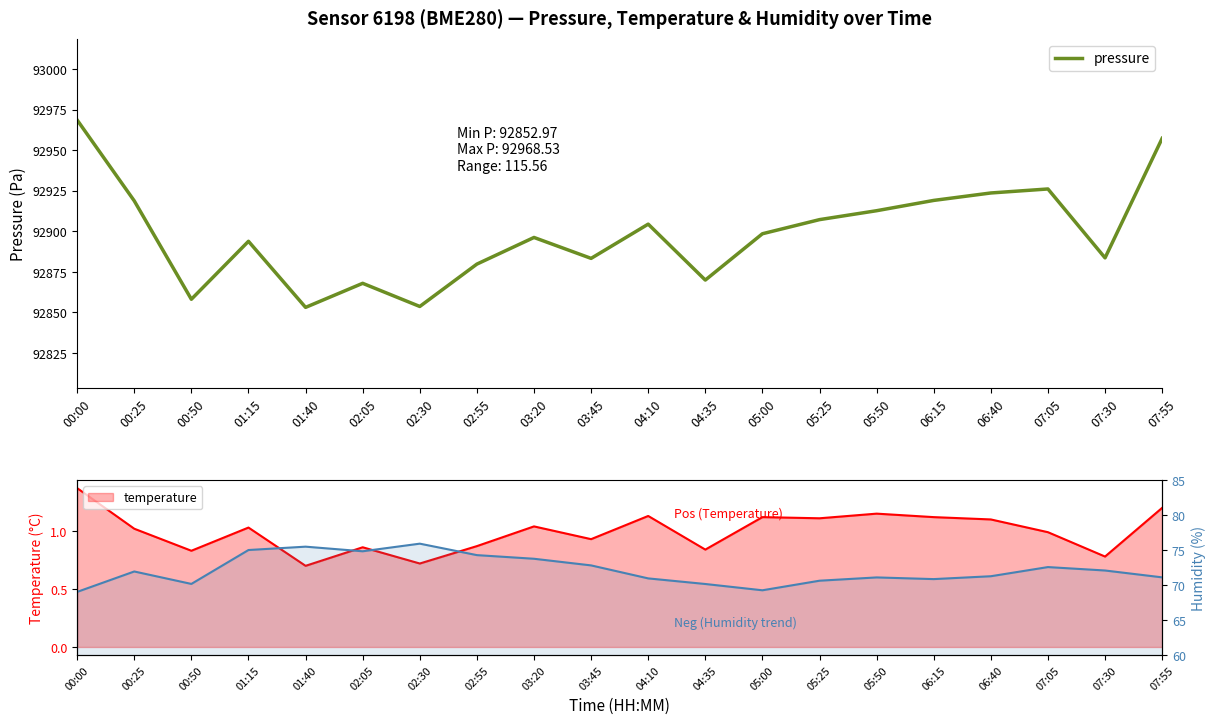

Reading left to right, what are all the values shown in this chart?

92968.5	92918.7	92858.0	92893.7	92853.0	92867.8	92853.5	92879.7	92896.1	92883.2	92904.3	92869.8	92898.4	92907.1	92912.6	92918.9	92923.5	92926.0	92883.5	92957.2